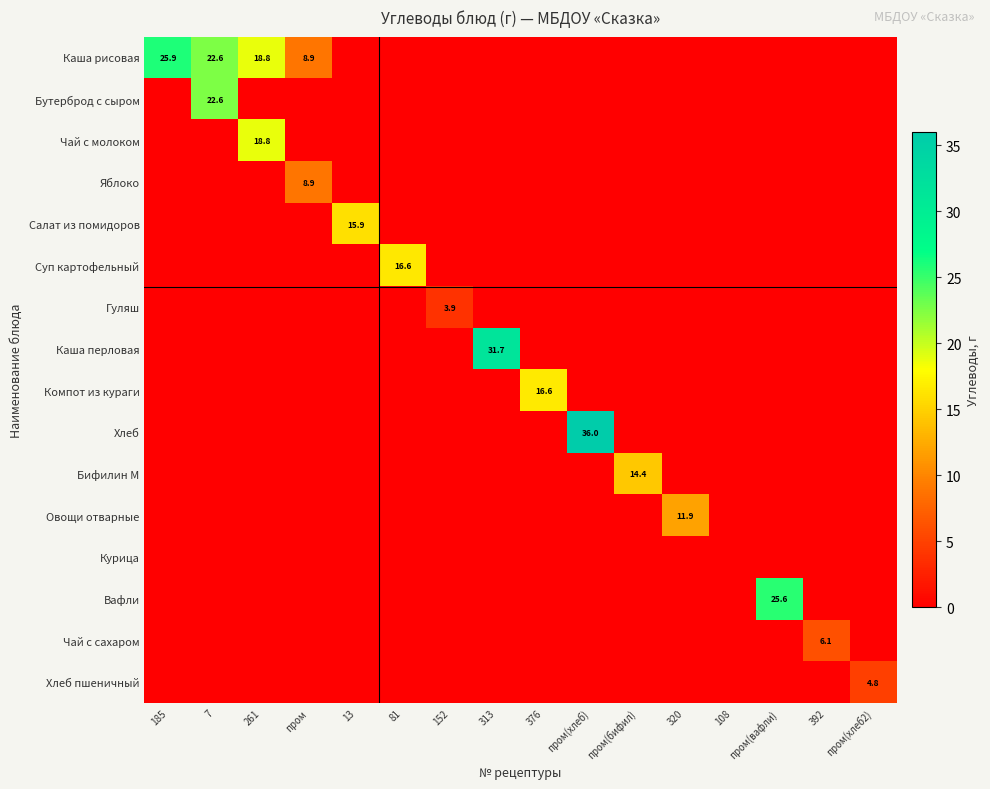

True or false: Бутерброд с сыром has a value of 22.6 at 7.

True